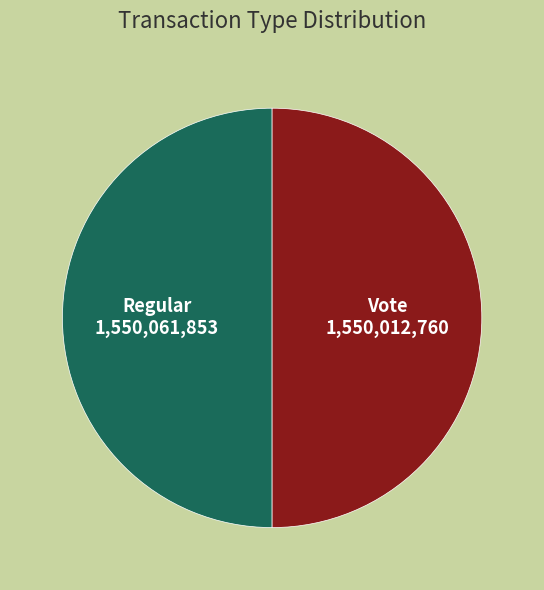

What is the ratio of the value at Vote to the value at Regular?

1.0